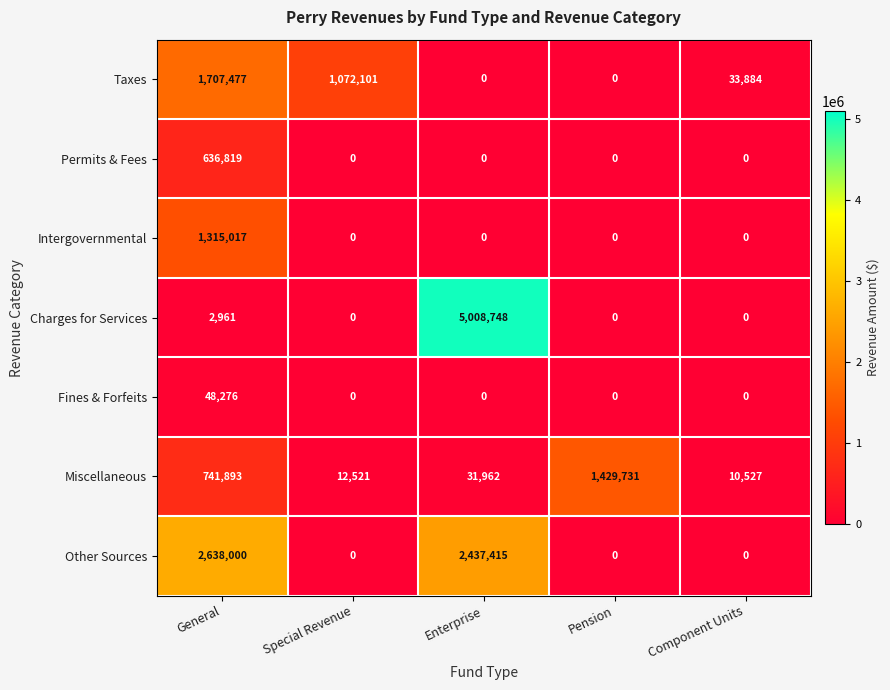

Between Special Revenue and Component Units, which series saw the biggest shift?

Taxes